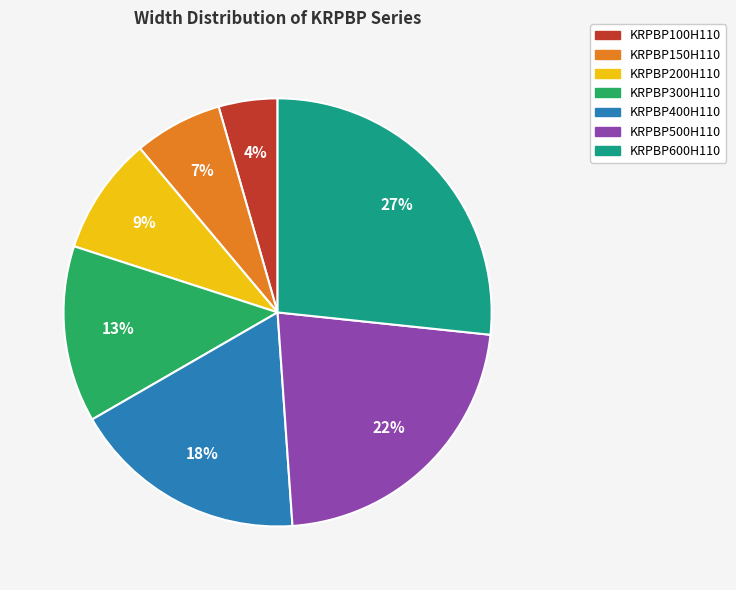

Rank the categories by value from highest to lowest.

KRPBP600H110, KRPBP500H110, KRPBP400H110, KRPBP300H110, KRPBP200H110, KRPBP150H110, KRPBP100H110